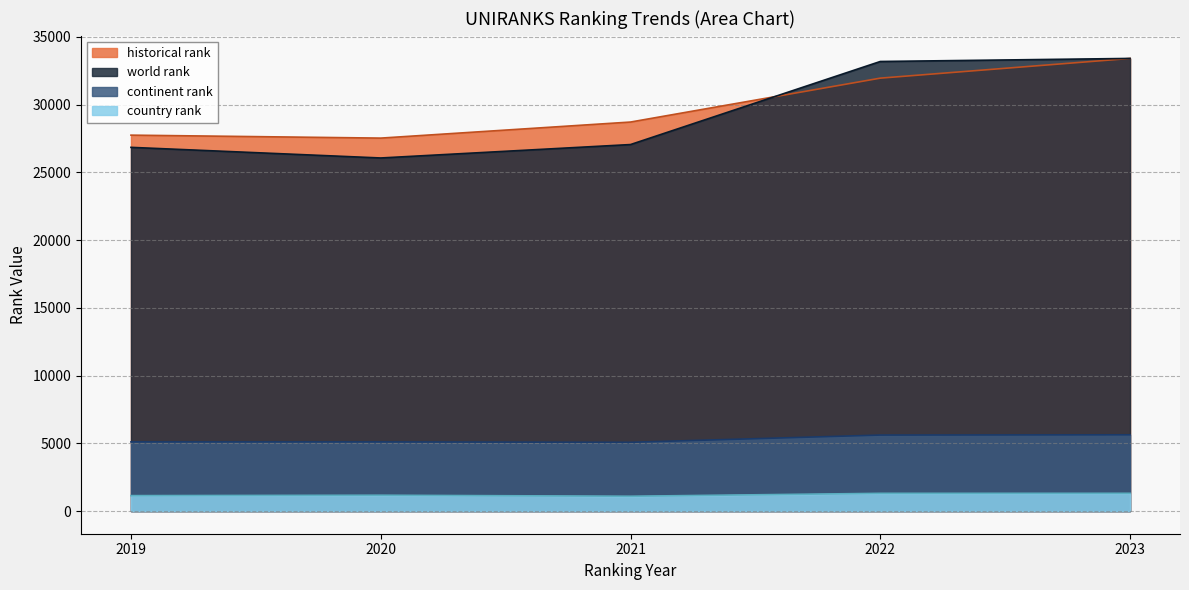

What is the difference between the maximum and minimum values in the country rank series?

217.0